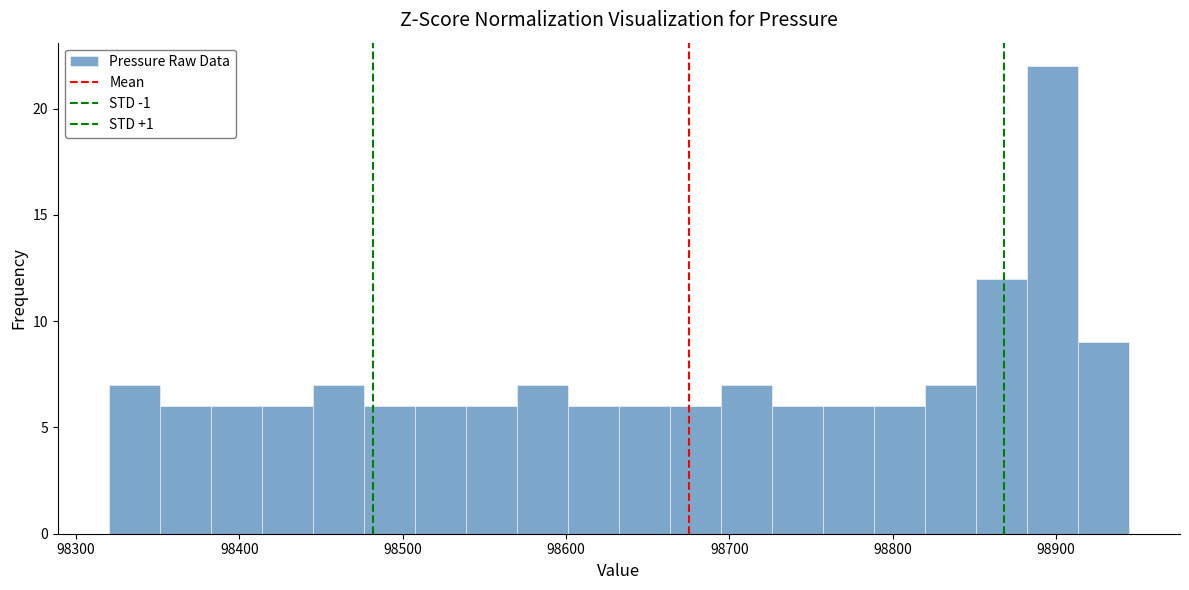

Read against the x-axis, roughly where is the centre of the tallest bar?

98900